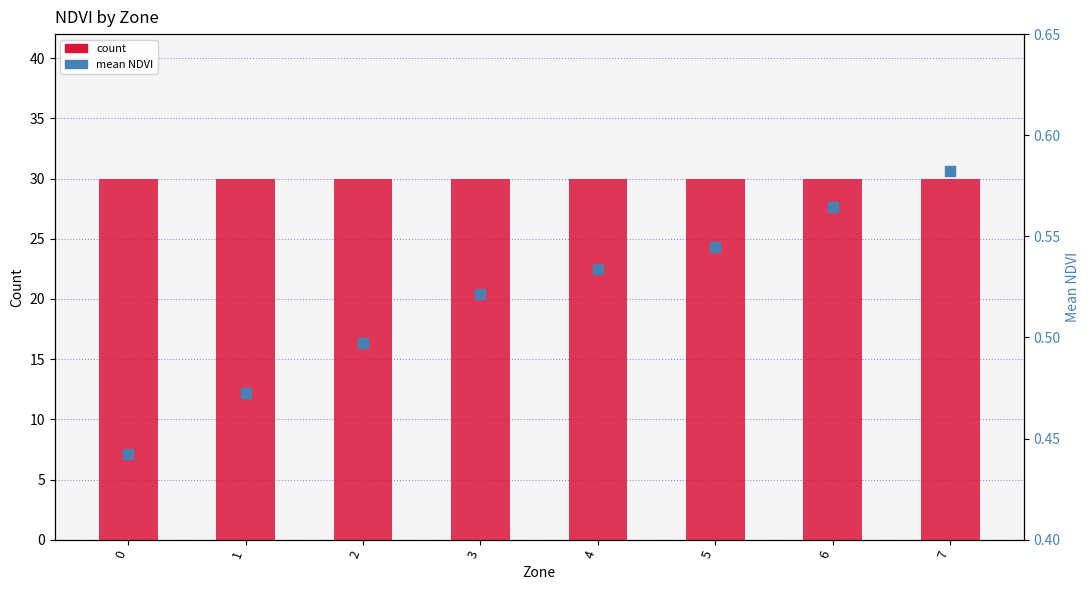

Is the value of mean NDVI at 7 greater than the value of count at 3?

No